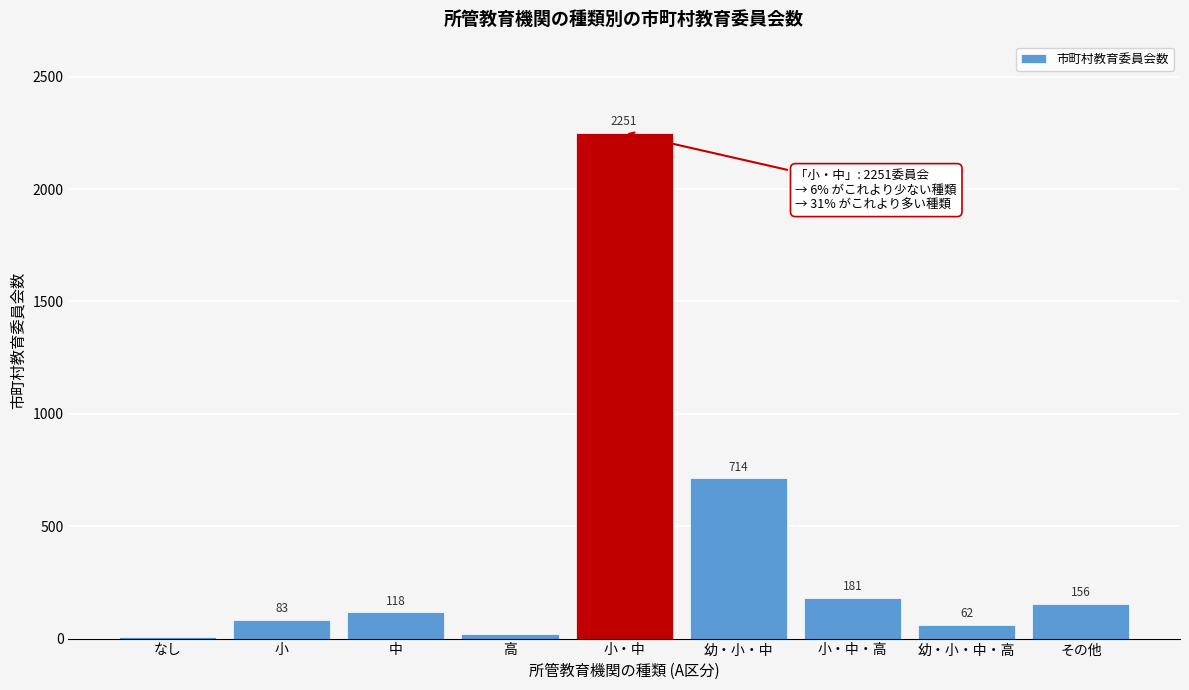

Reading right to left, transcribe all the data shown in this chart.

156	62	181	714	2251	19	118	83	8